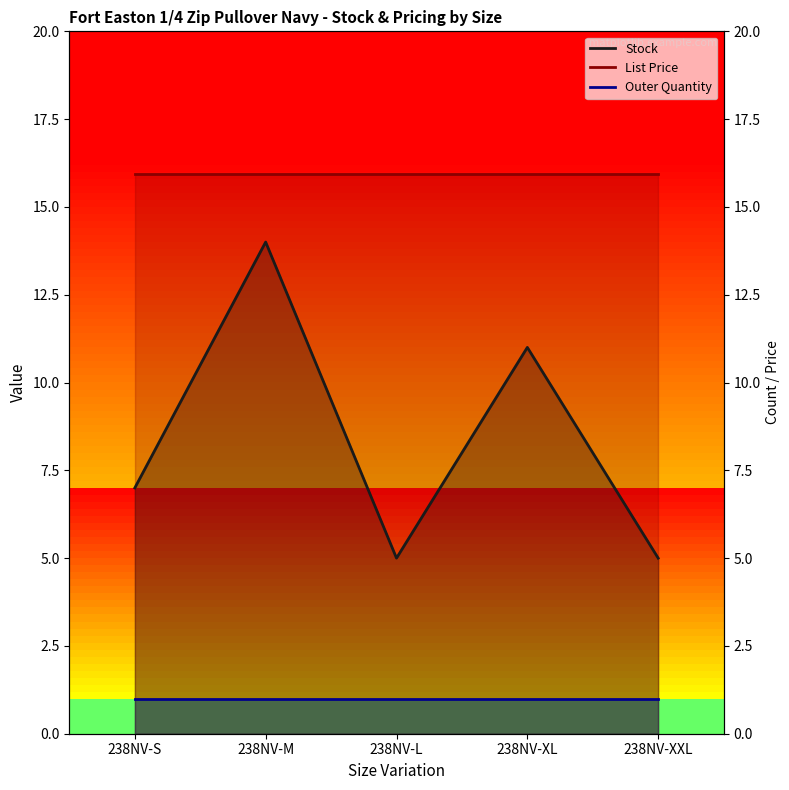

Reading left to right, list all the values displayed in this chart.

Stock: 7.0	14.0	5.0	11.0	5.0
List Price: 15.9	15.9	15.9	15.9	15.9
Outer Quantity: 1.0	1.0	1.0	1.0	1.0